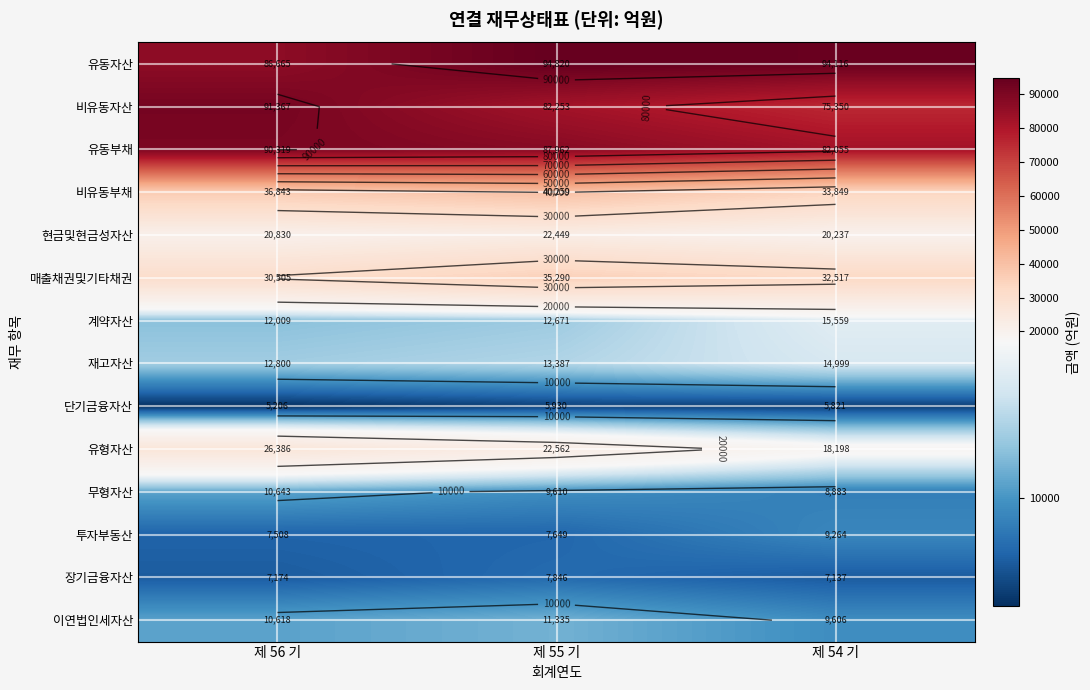

How many data points in 이연법인세자산 are less than 10617?

1